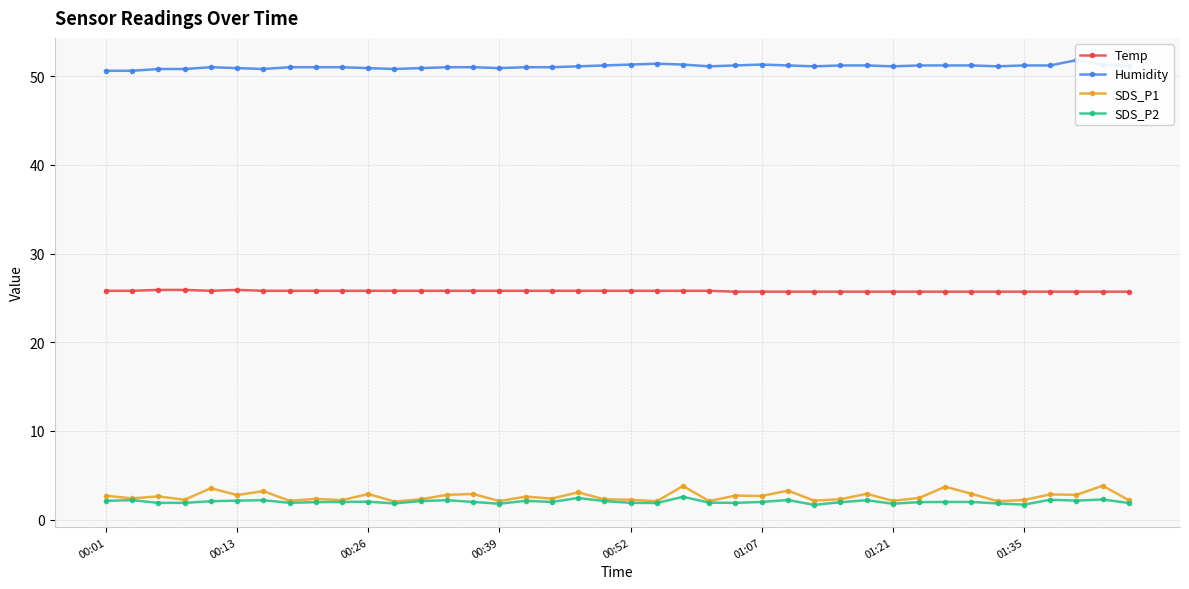

Which series has the largest range (max minus min)?

SDS_P1